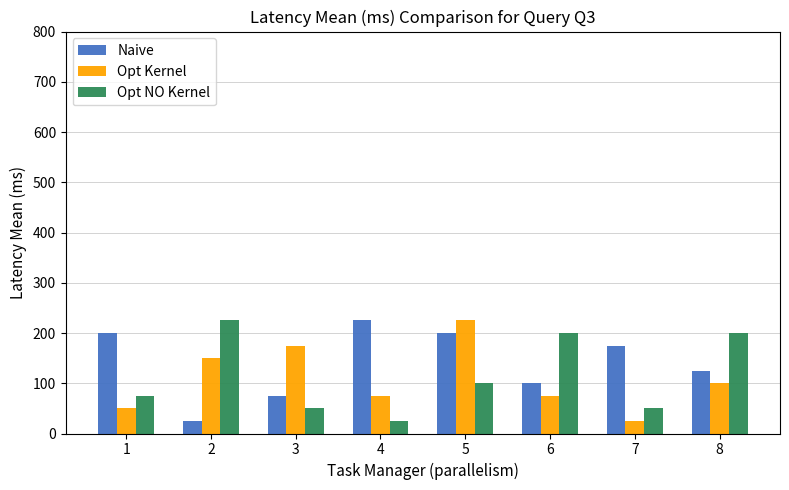

How many values in the Naive series are below 175?

4